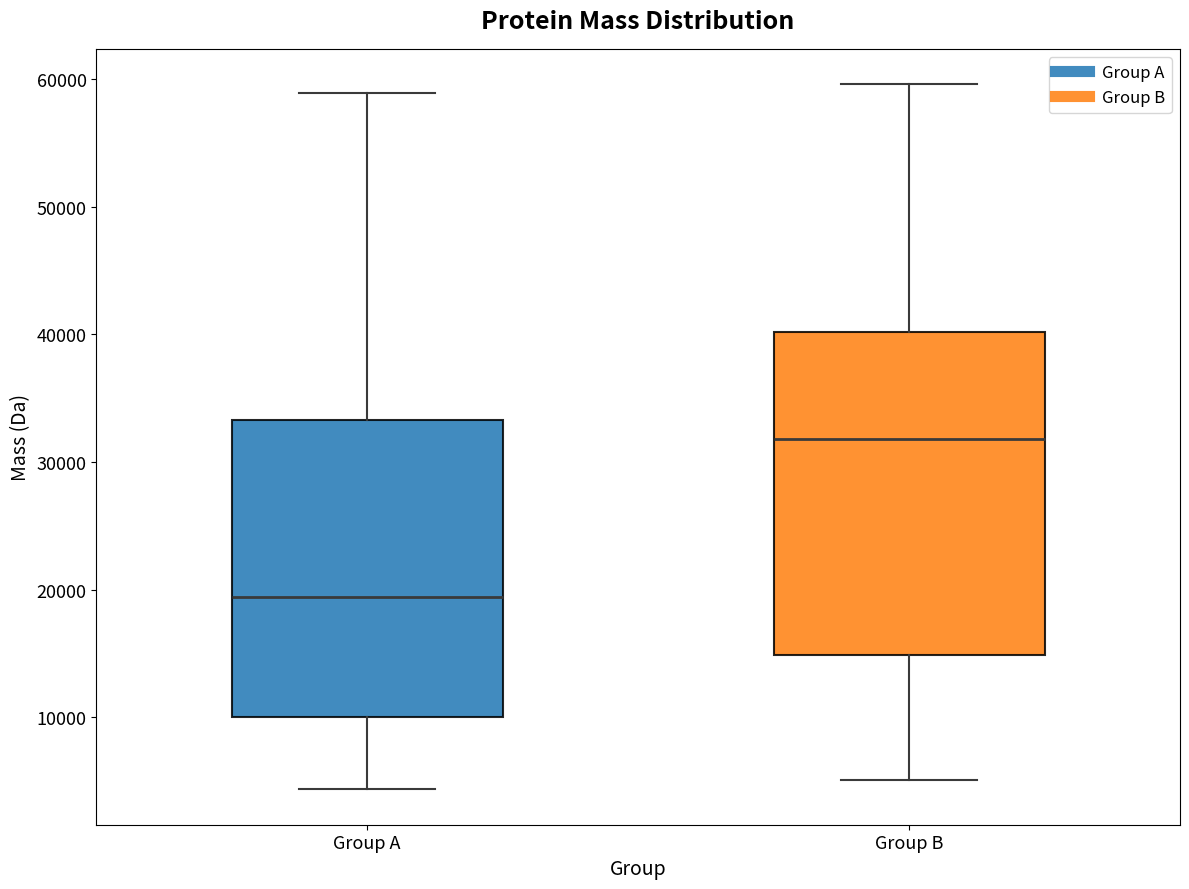

Which box is the tallest, from its lower edge to its upper edge?

Group B